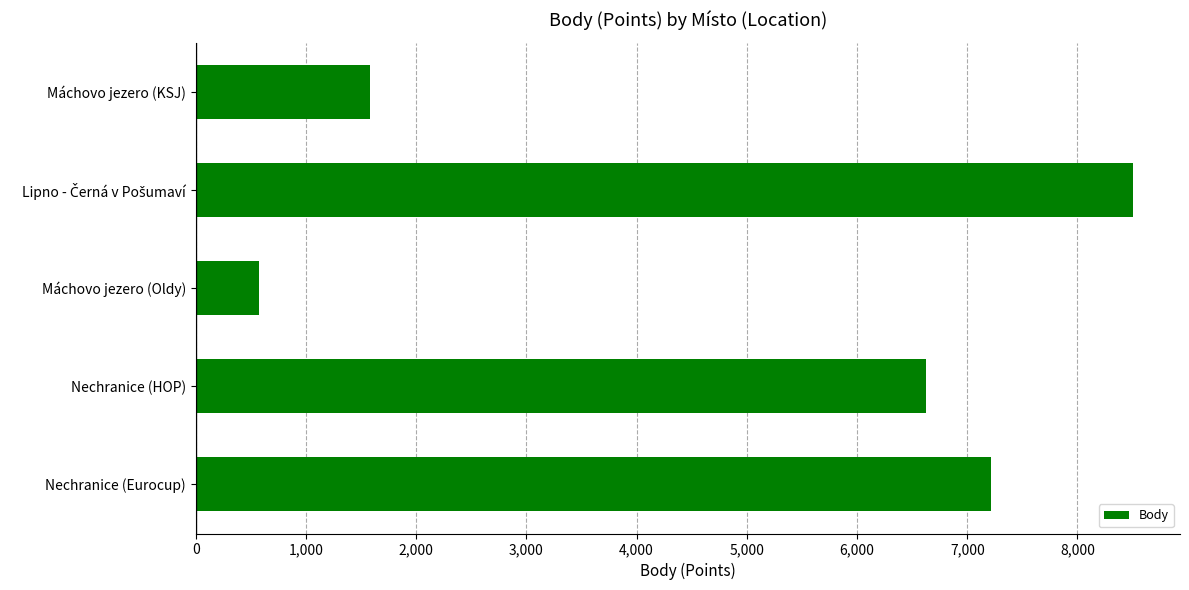

What is the approximate value at Nechranice (HOP), to the nearest 50?

6600